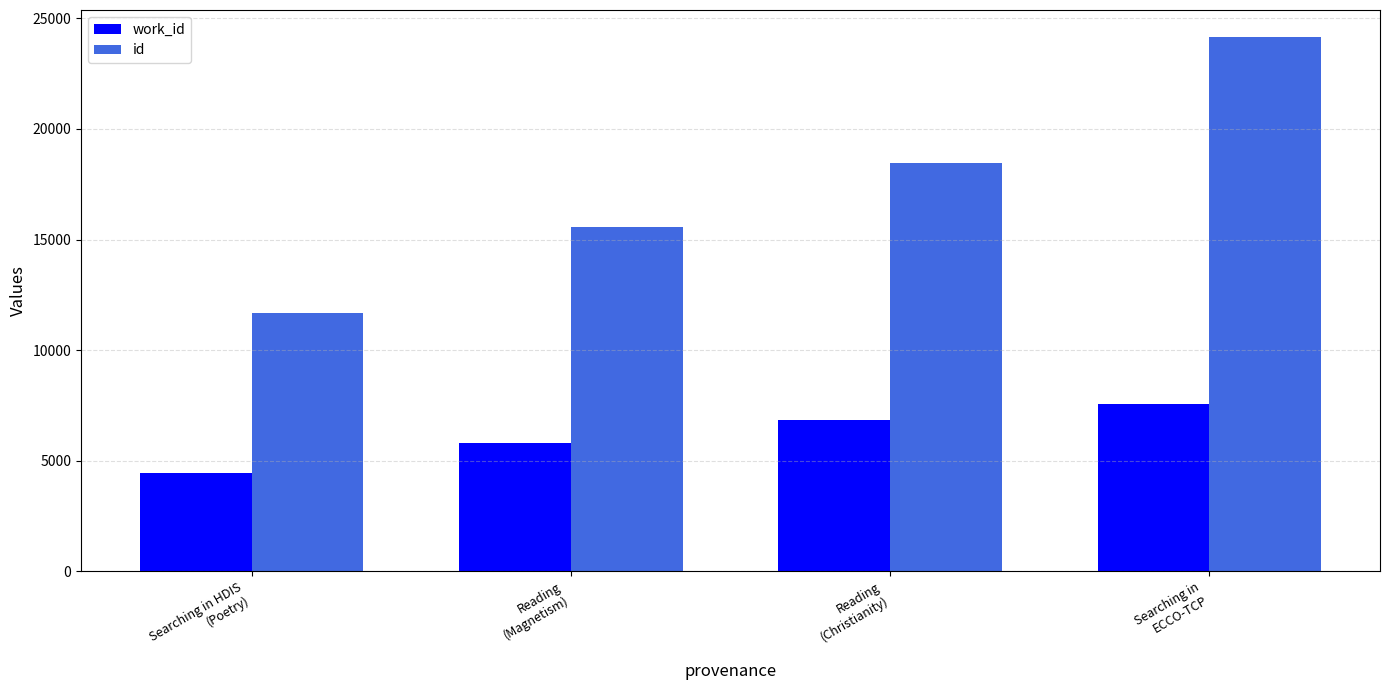

Reading right to left, extract all data points from this chart.

work_id: Searching in
ECCO-TCP=7587	Reading
(Christianity)=6833	Reading
(Magnetism)=5826	Searching in HDIS
(Poetry)=4443
id: Searching in
ECCO-TCP=24170	Reading
(Christianity)=18441	Reading
(Magnetism)=15563	Searching in HDIS
(Poetry)=11699